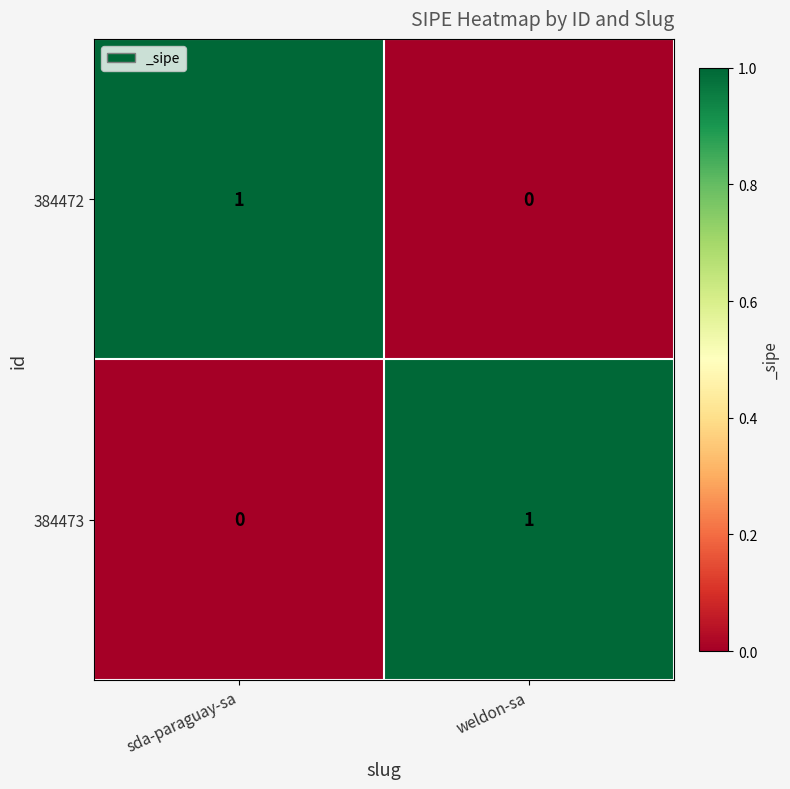

At how many categories does at least one series exceed 0?

2